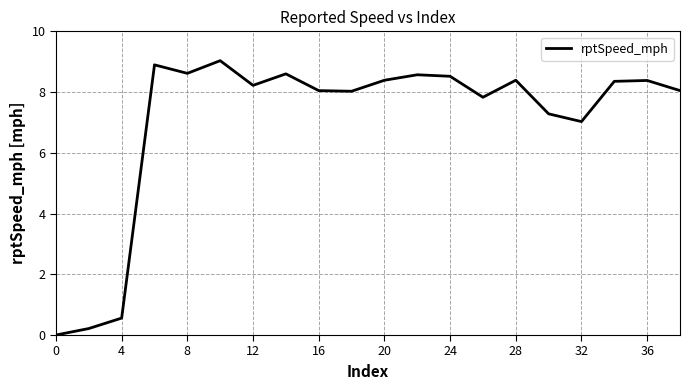

What is the greatest value displayed?

9.0